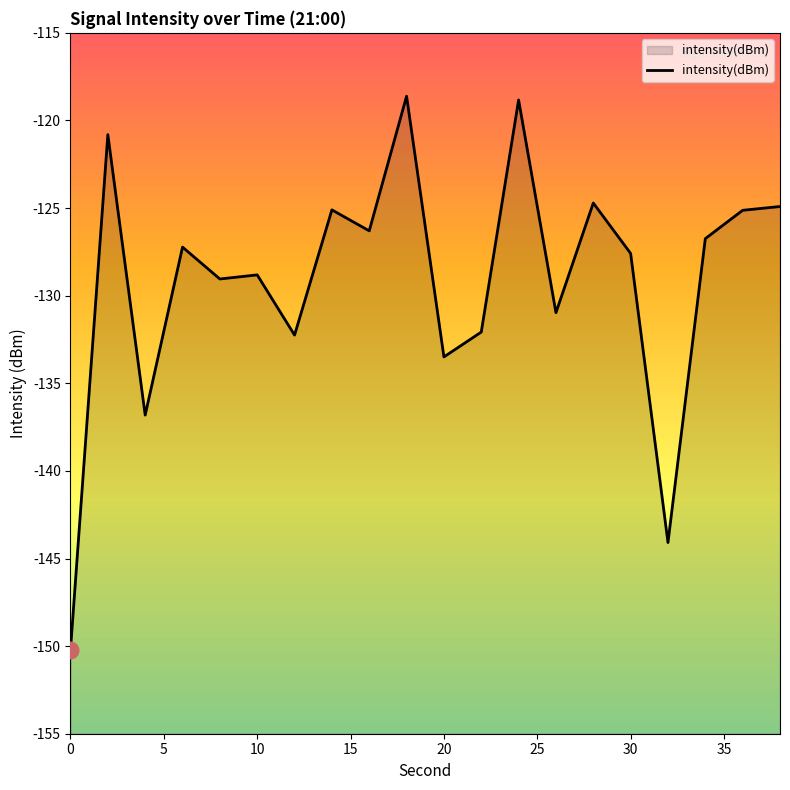

What is the value of the 15th point from the left?

-124.7